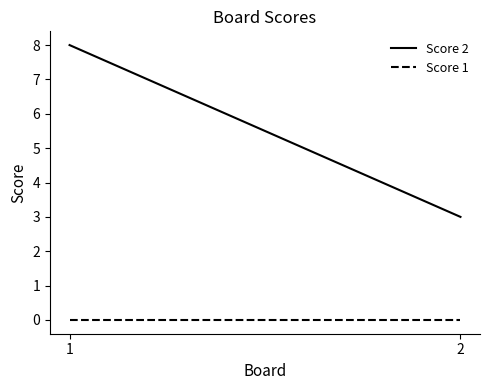

Does the chart display data point markers on the line(s)?

No